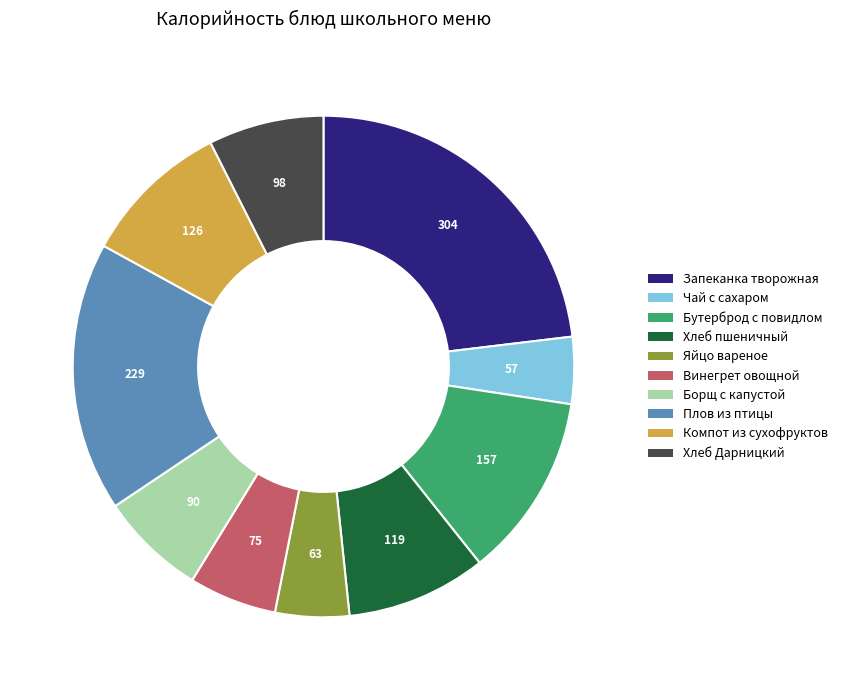

Is there a majority slice in this chart?

No